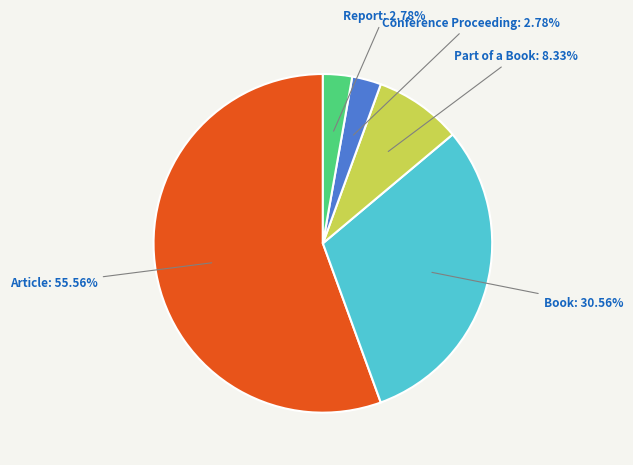

Is there any slice that represents more than half of the pie?

Yes